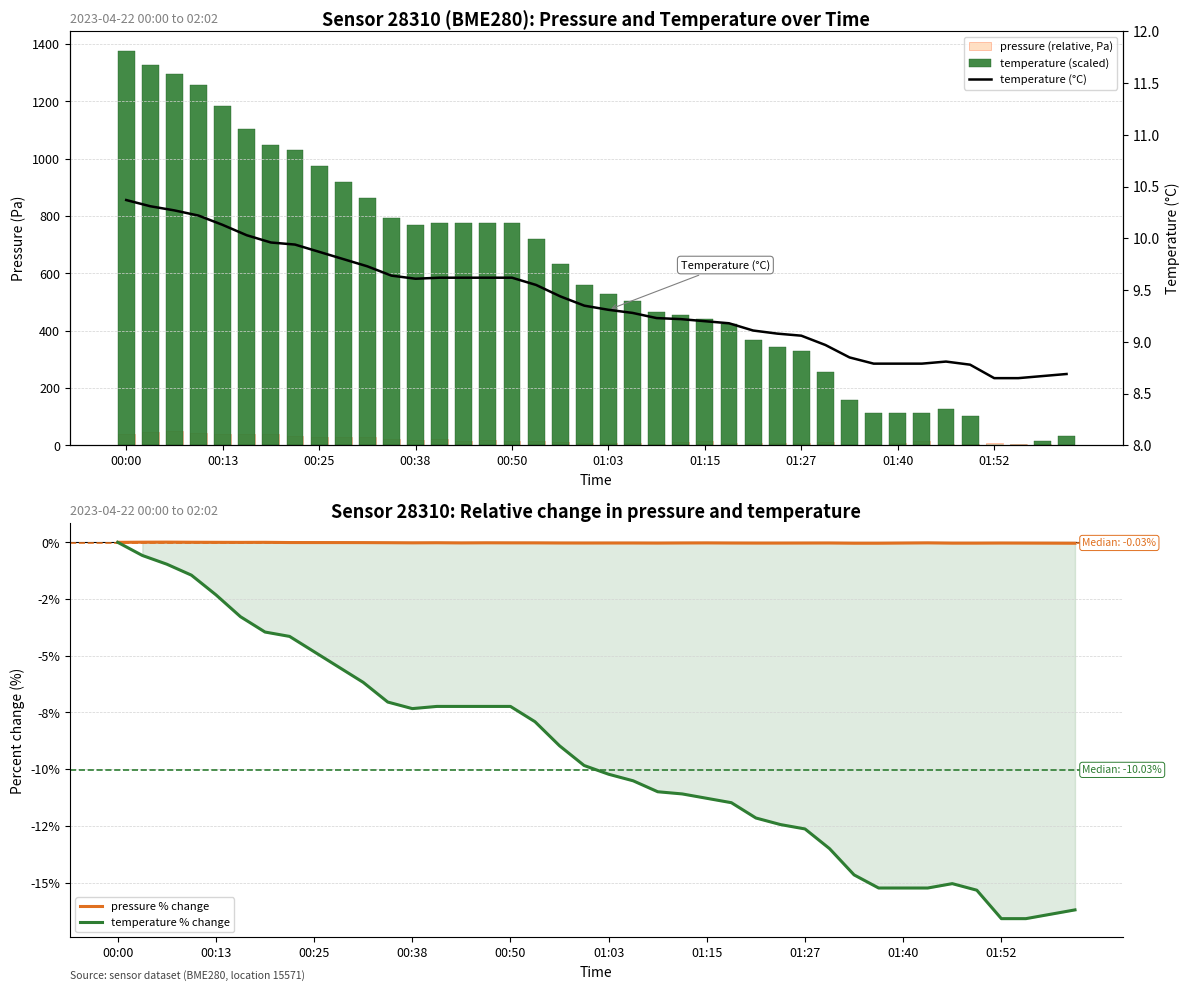

What is the difference between the highest and lowest values at 33?

127.2